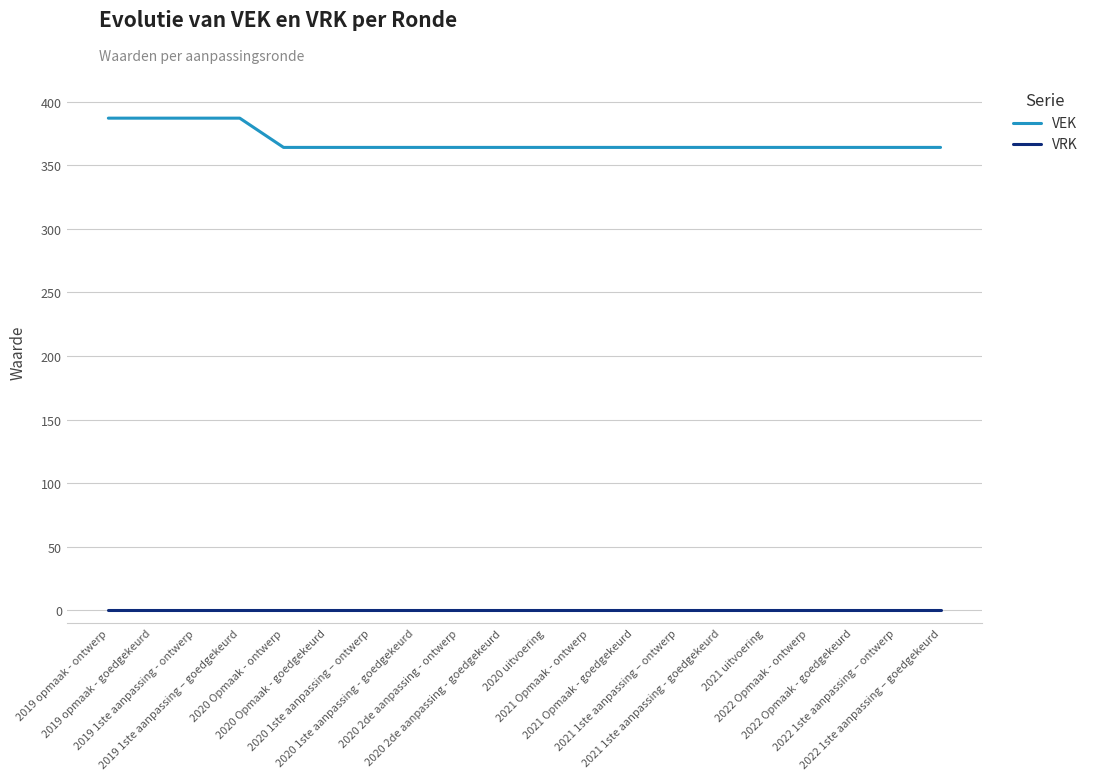

True or false: VRK and VEK cross at least once.

False